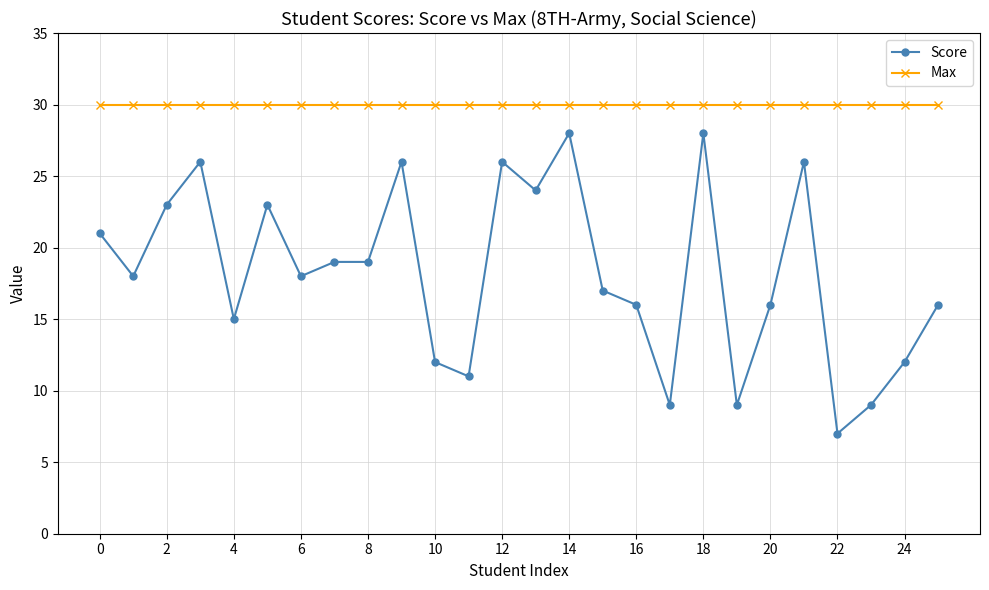

Which series has the largest total across all categories?

Max